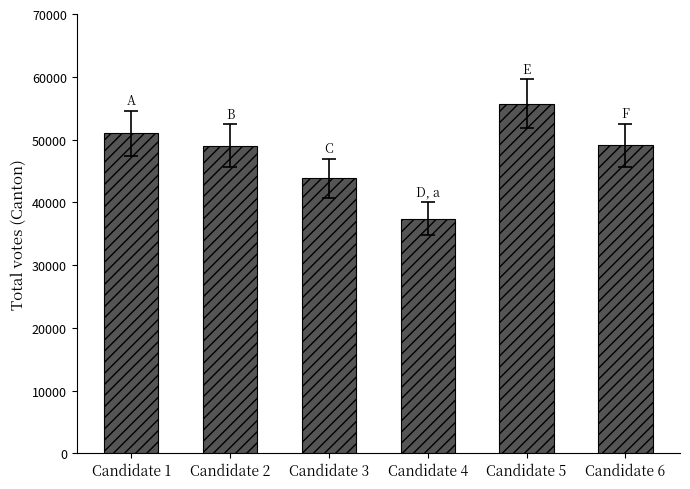

Which label corresponds to the smallest value in the chart?

Candidate 4